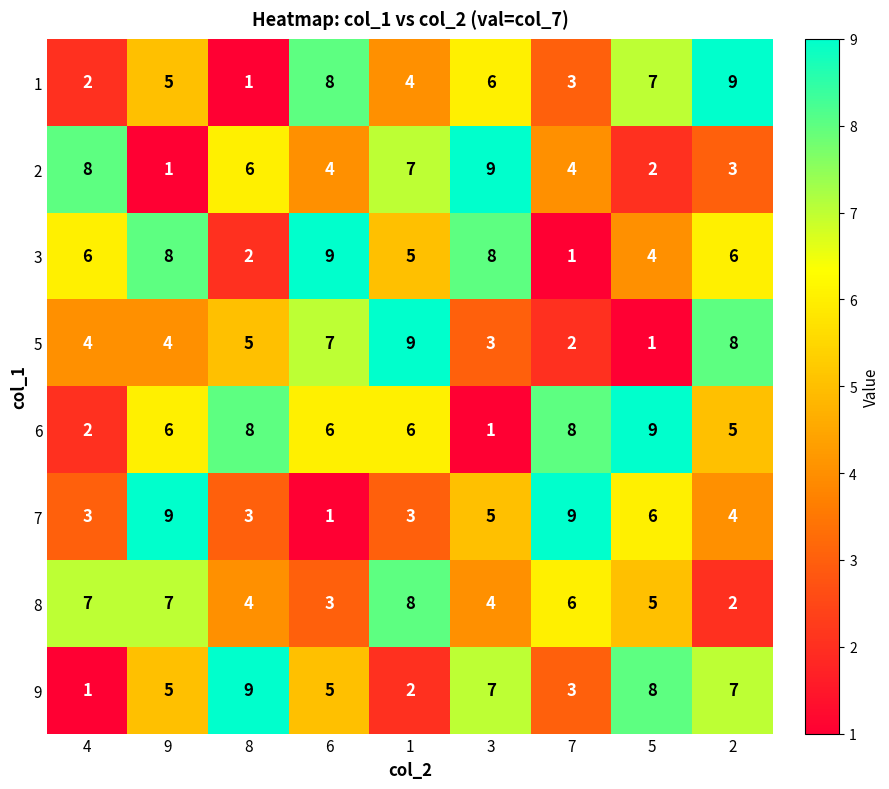

At which label is 7 closest to 5?

3